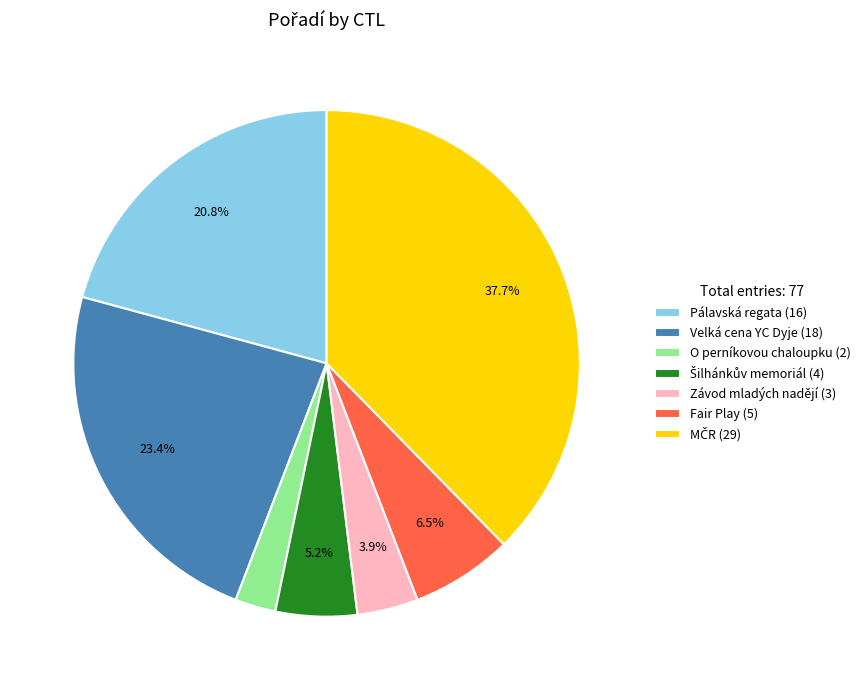

Count the number of slices in the pie.

7